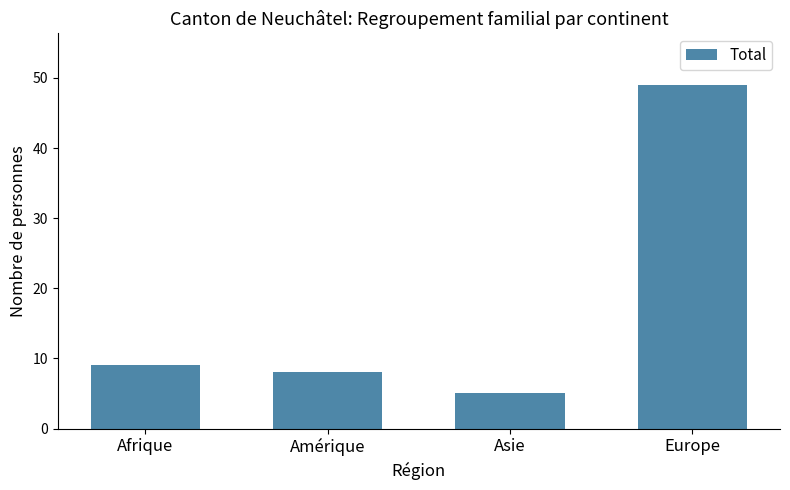

What is the greatest value displayed?

49